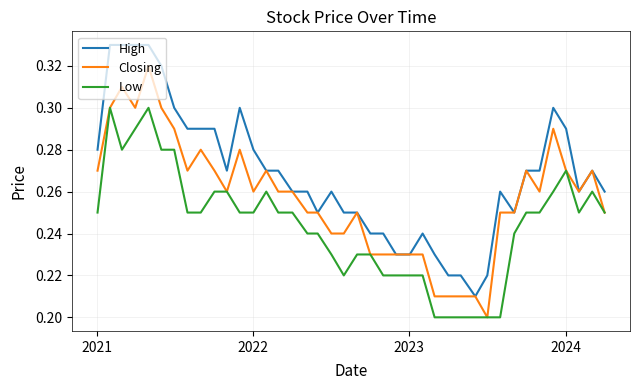

List the series in order of their peak value, lowest first.

Low, Closing, High